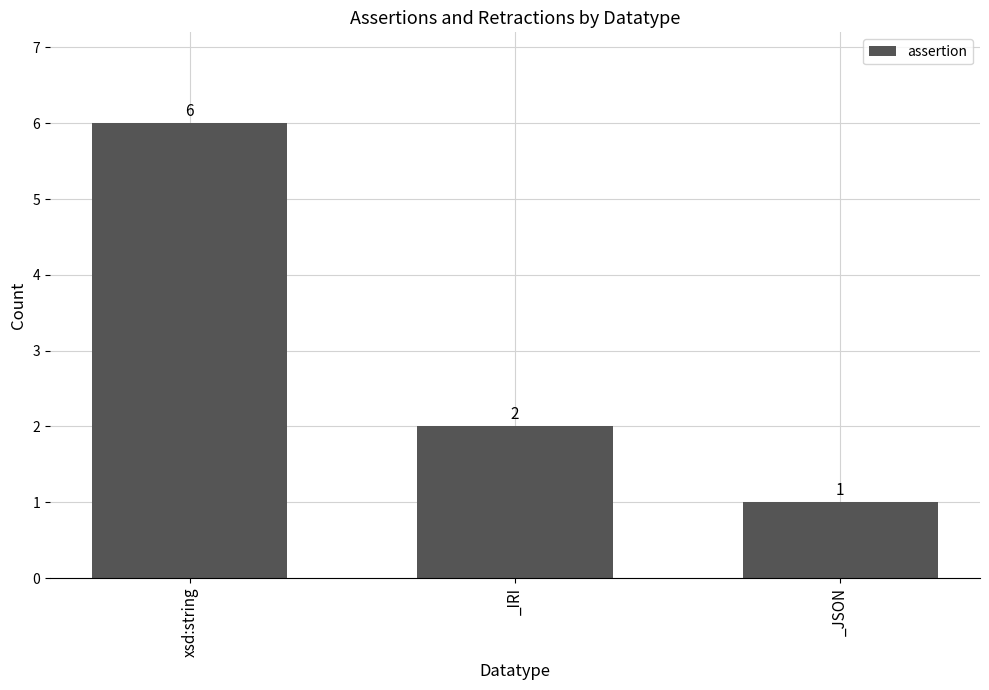

What is the change in value from xsd:string to _JSON?

-5